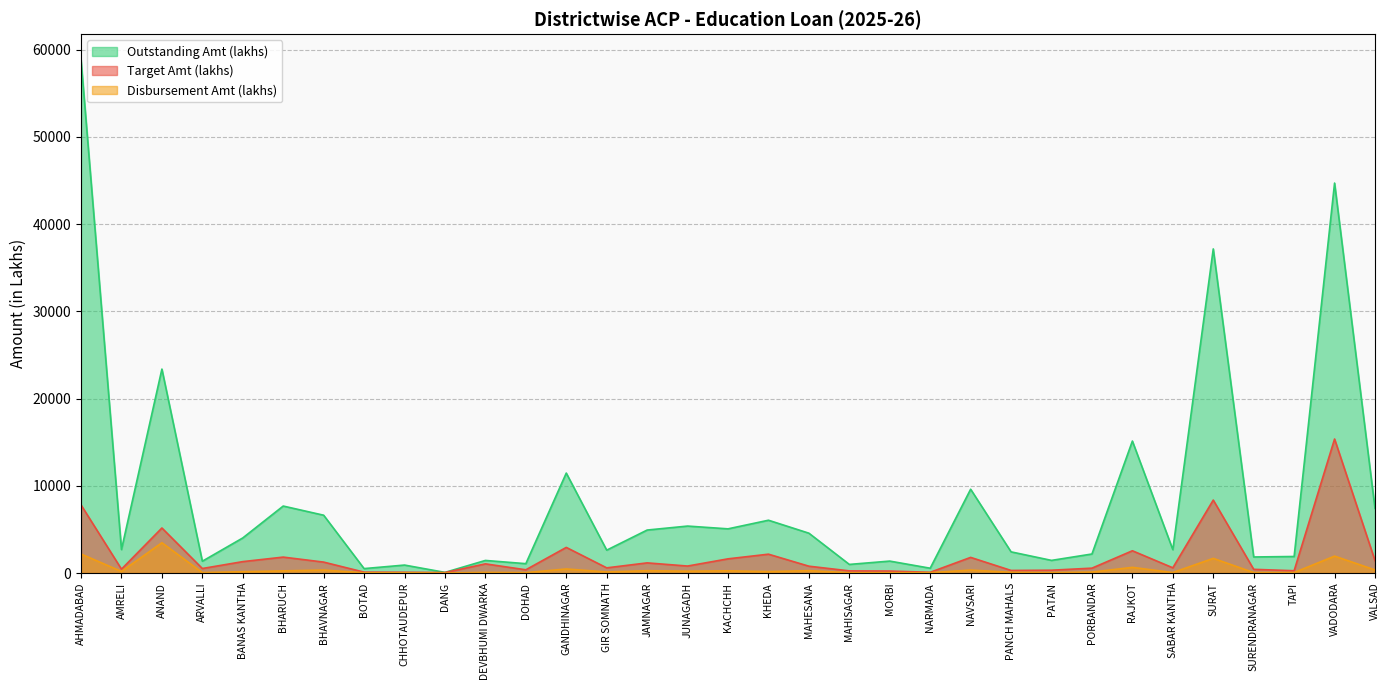

List the series in order of their overall mean, highest first.

Outstanding Amt (lakhs), Target Amt (lakhs), Disbursement Amt (lakhs)